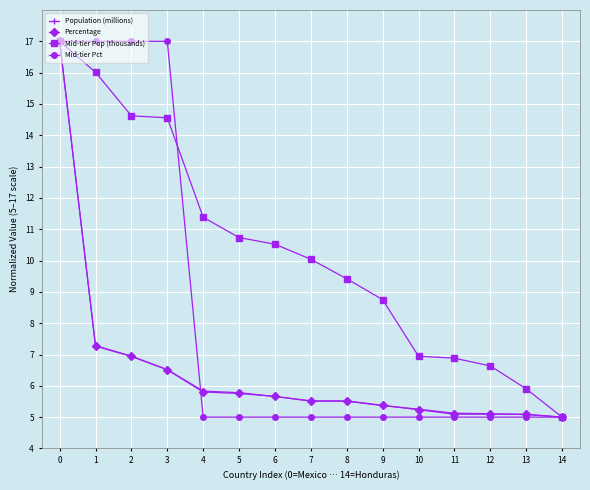

What is the greatest value displayed?

17.0